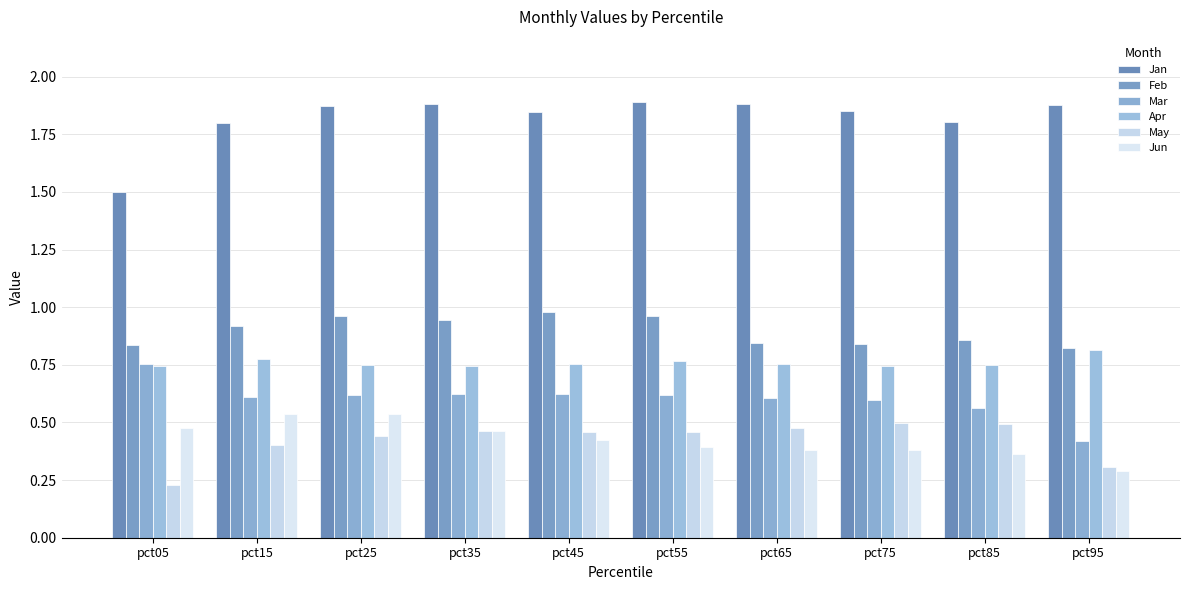

Which category has the lowest value across all series?

pct05